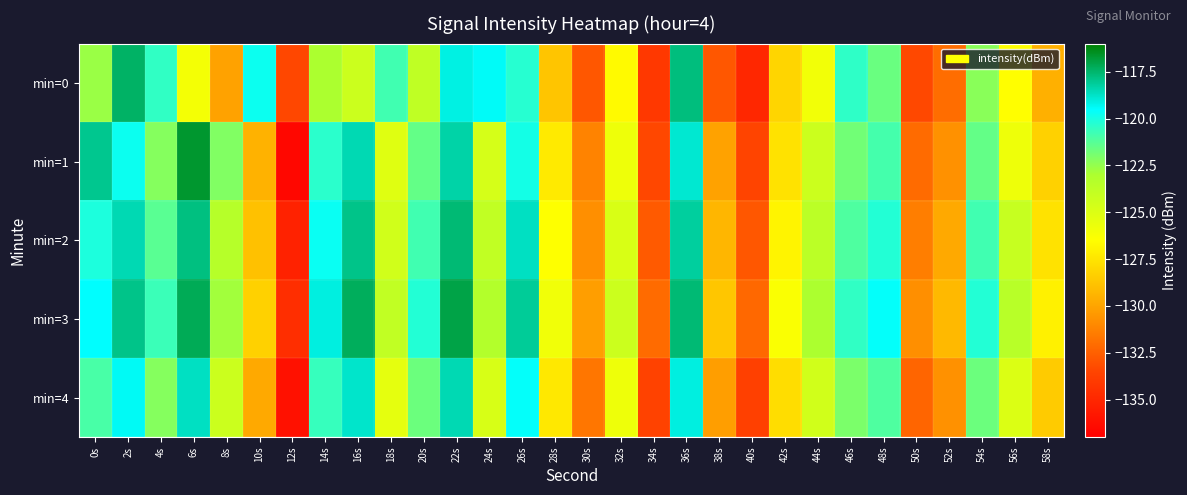

Rank the series by their average value, from lowest to highest.

min=0, min=4, min=1, min=2, min=3